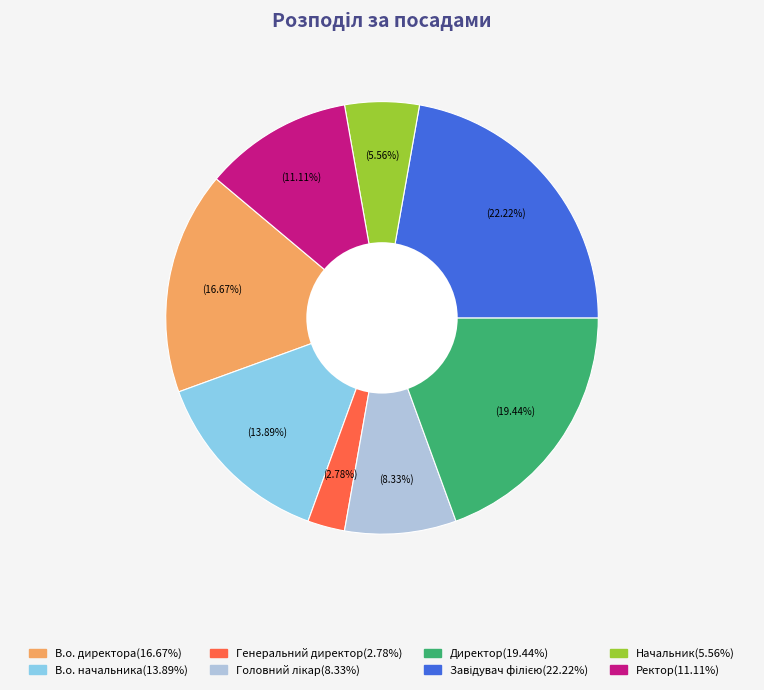

What percentage is the Директор slice, to the nearest percent?

19%